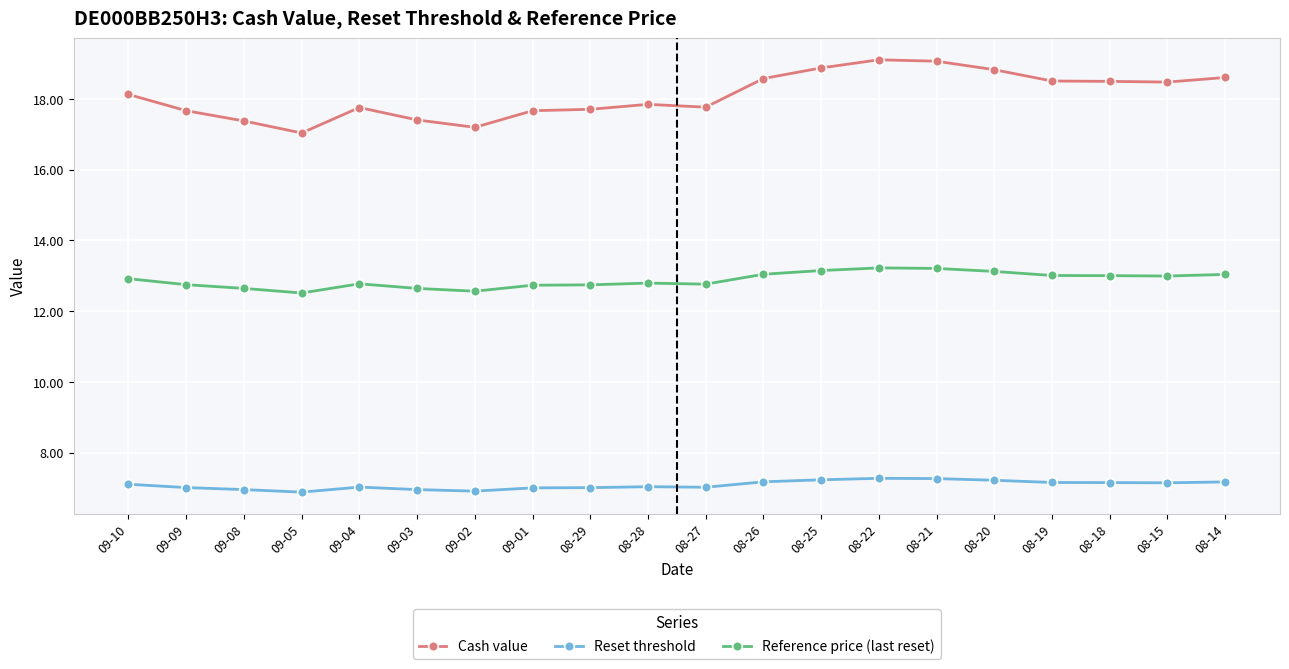

Rank the series at 08-21 from lowest to highest value.

Reset threshold, Reference price (last reset), Cash value